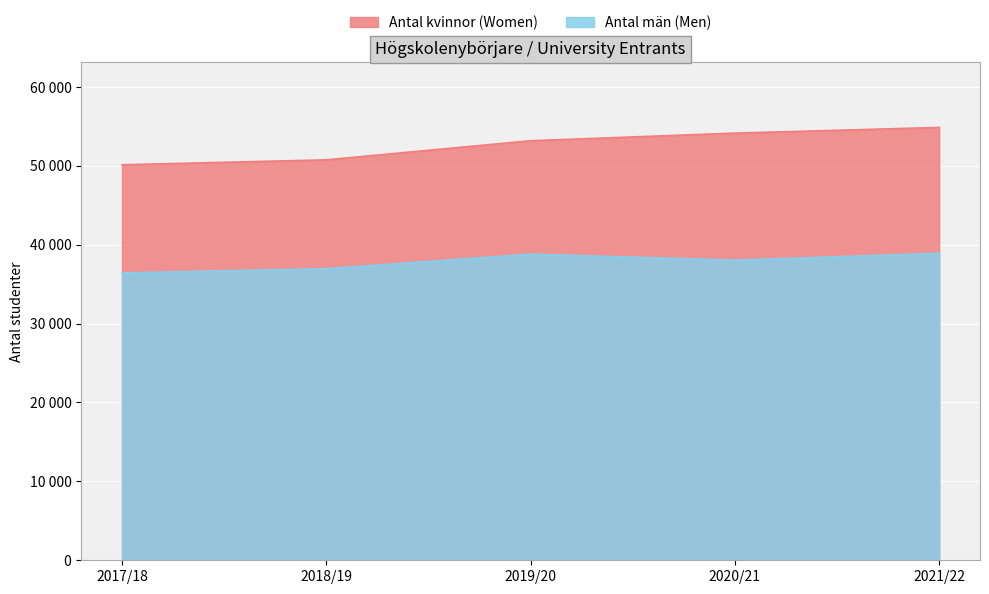

Which category has the highest value in the Antal män (Men) series?

2021/22